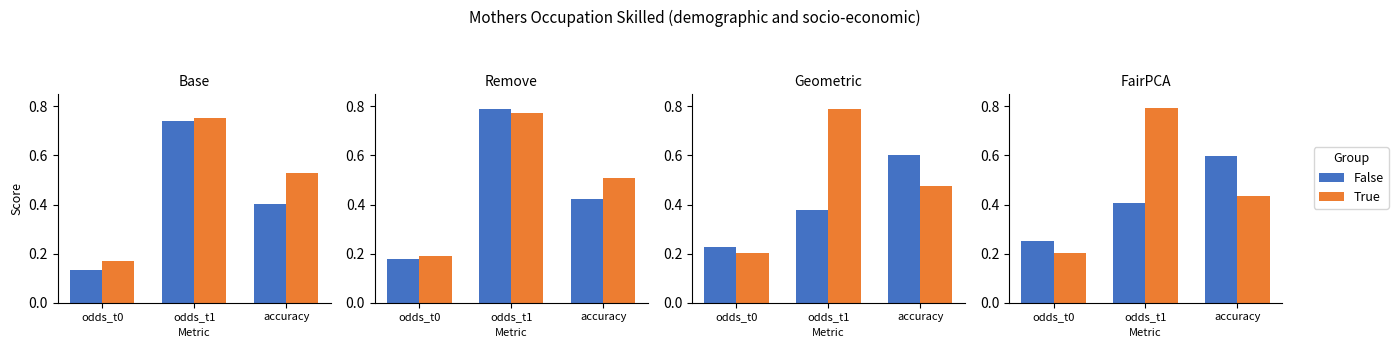

Rank the series by their maximum value, from highest to lowest.

True, False